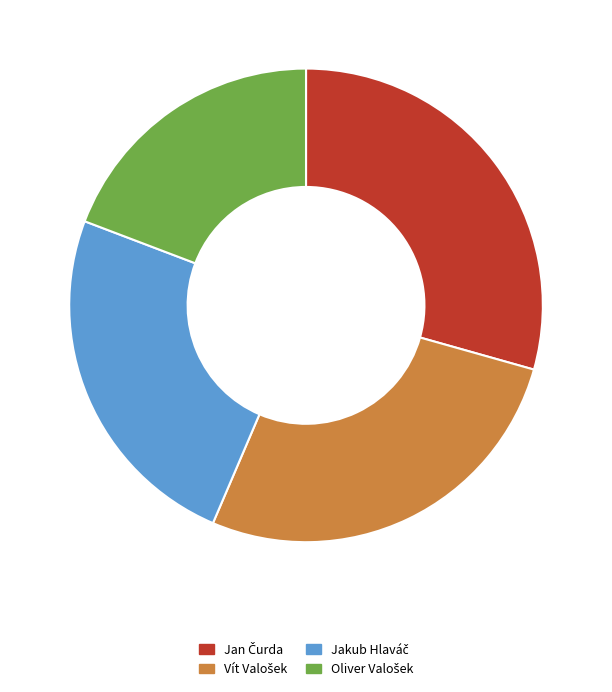

Does any single category account for the majority?

No